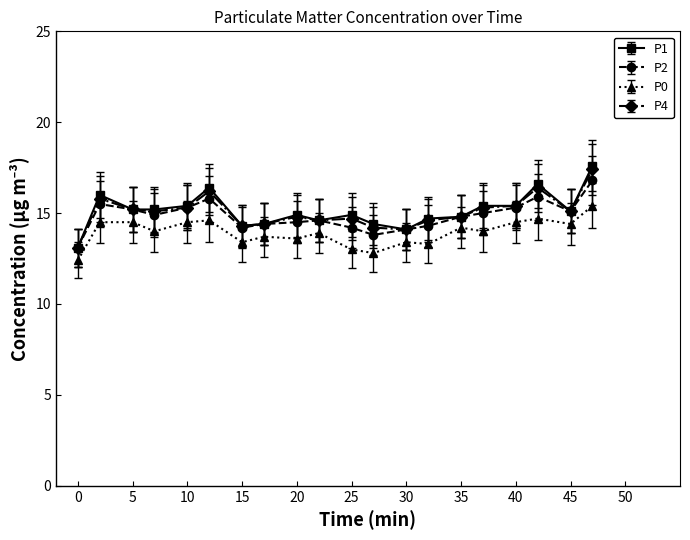

What is the minimum value for P1?

13.1